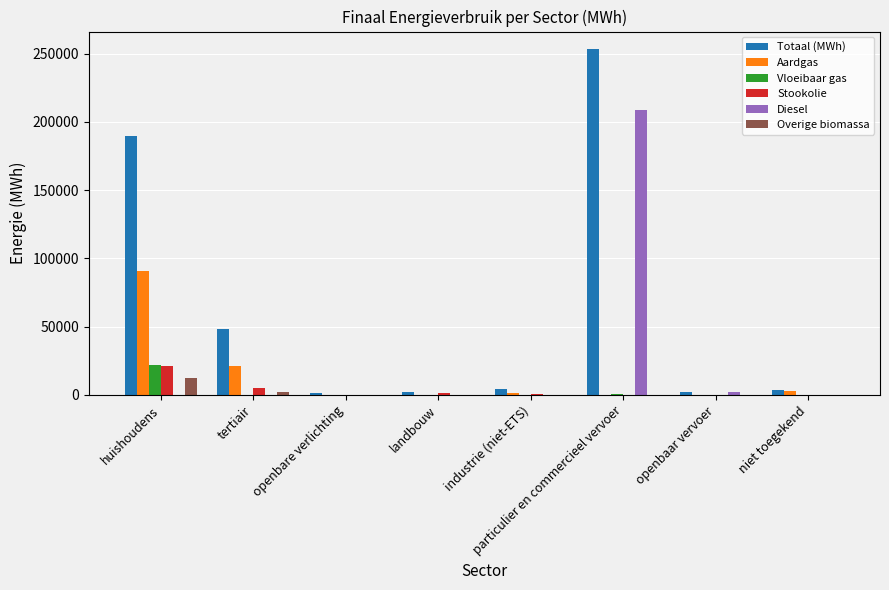

What is the sum of all Diesel values?

210999.5